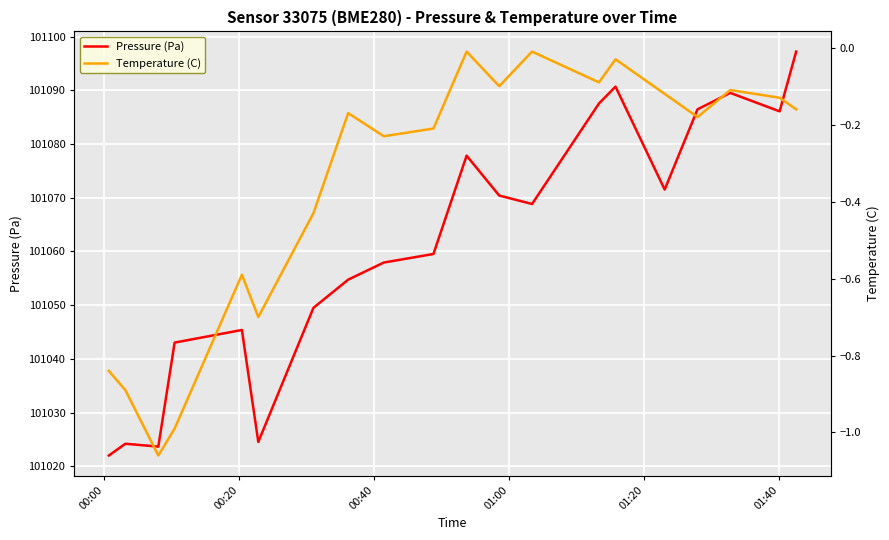

What is the average value of the Pressure (Pa) series?

101061.5